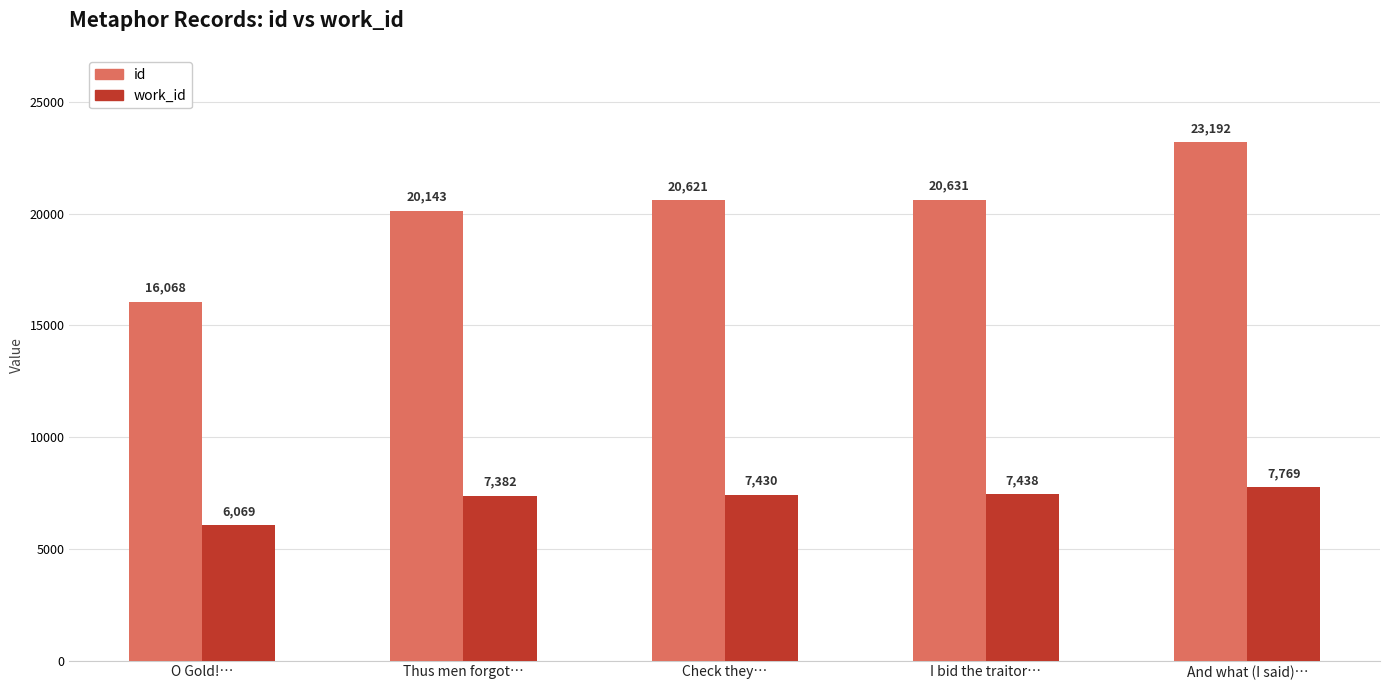

What is the minimum value for id?

16068